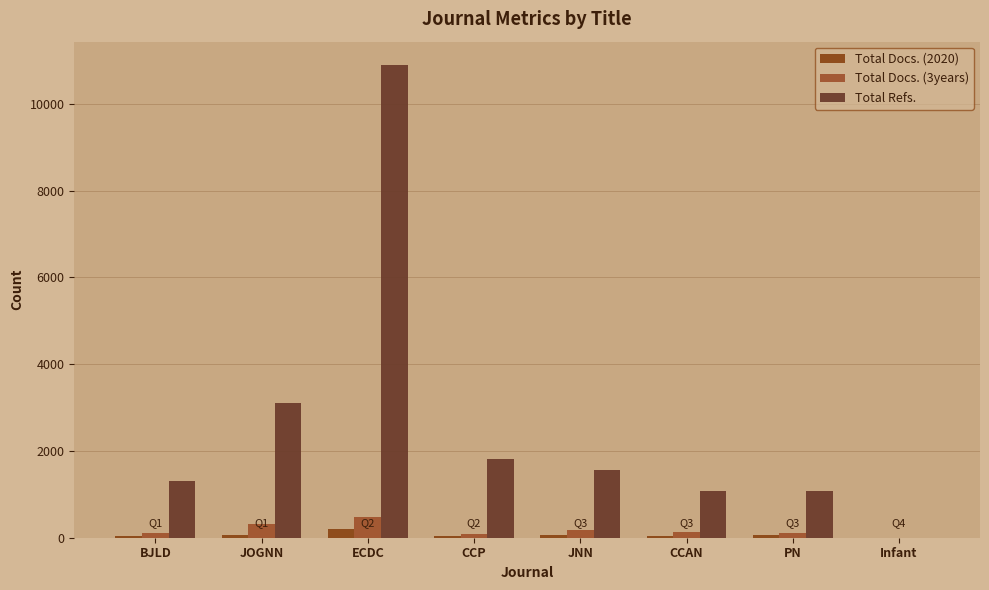

What is the total value across all series at JOGNN?

3483